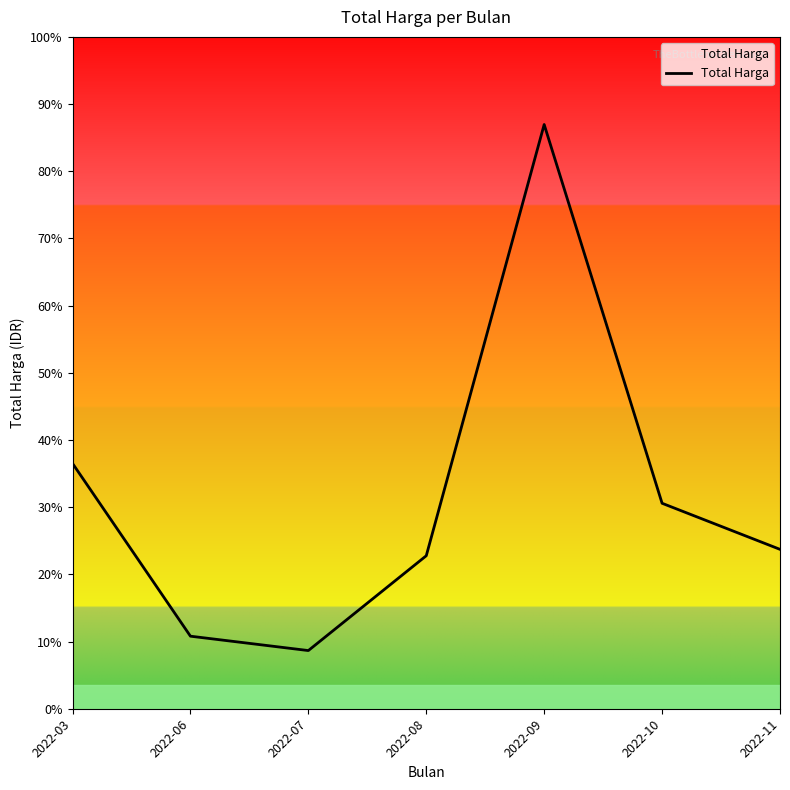

At which label is the value closest to 881954500?

2022-03